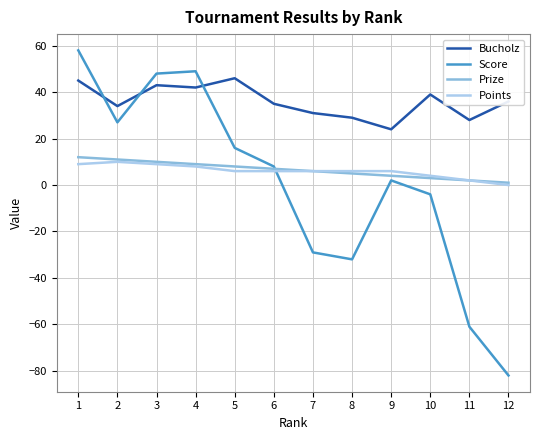

True or false: Bucholz and Points cross at least once.

False